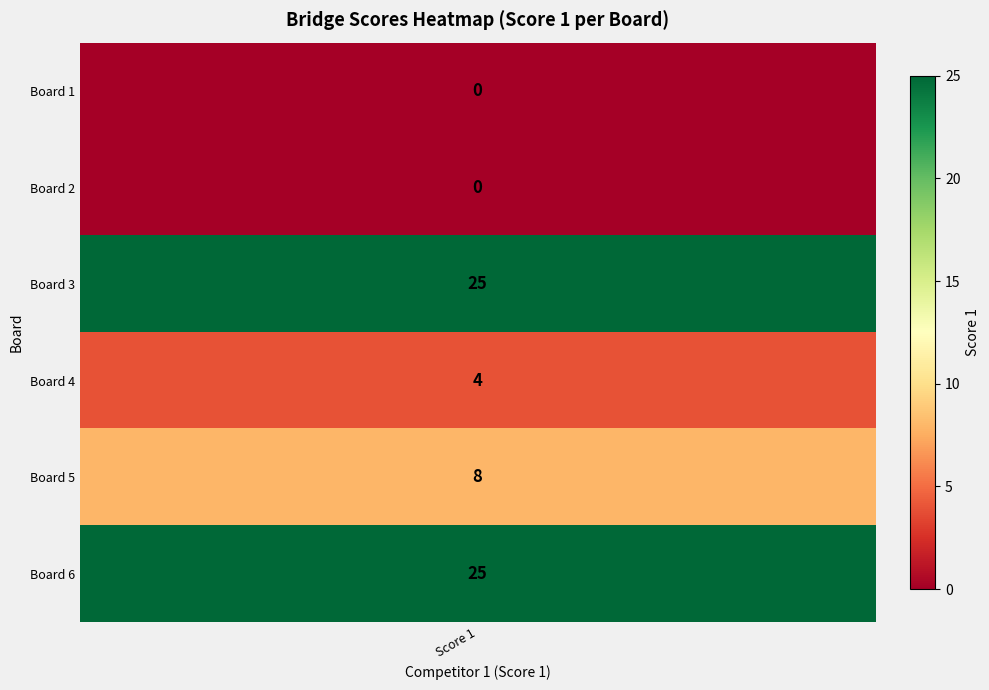

What is the ratio of the value at 5 to the value at 4?

3.1